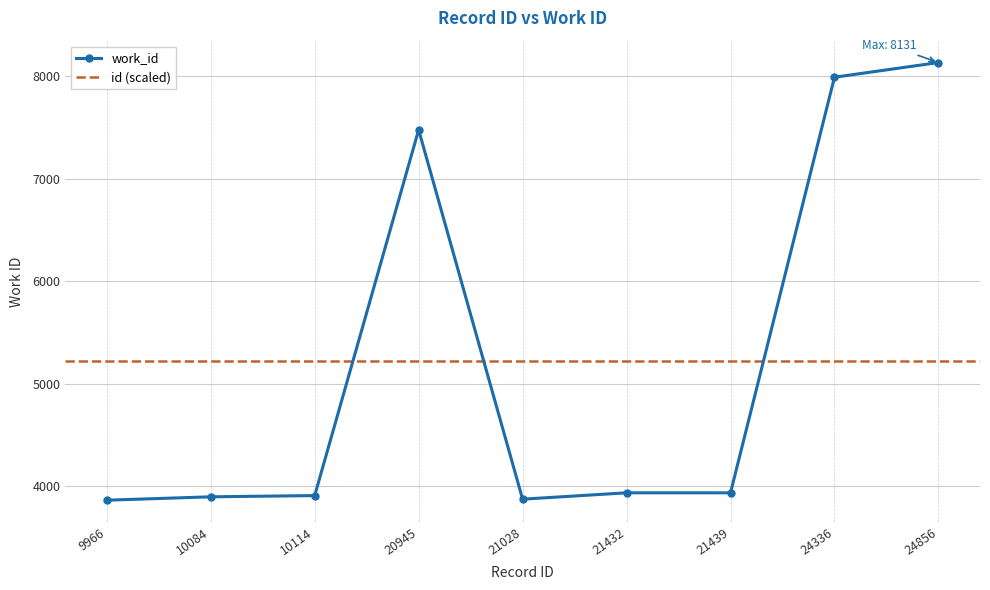

What is the value of the 7th point from the left?

3938